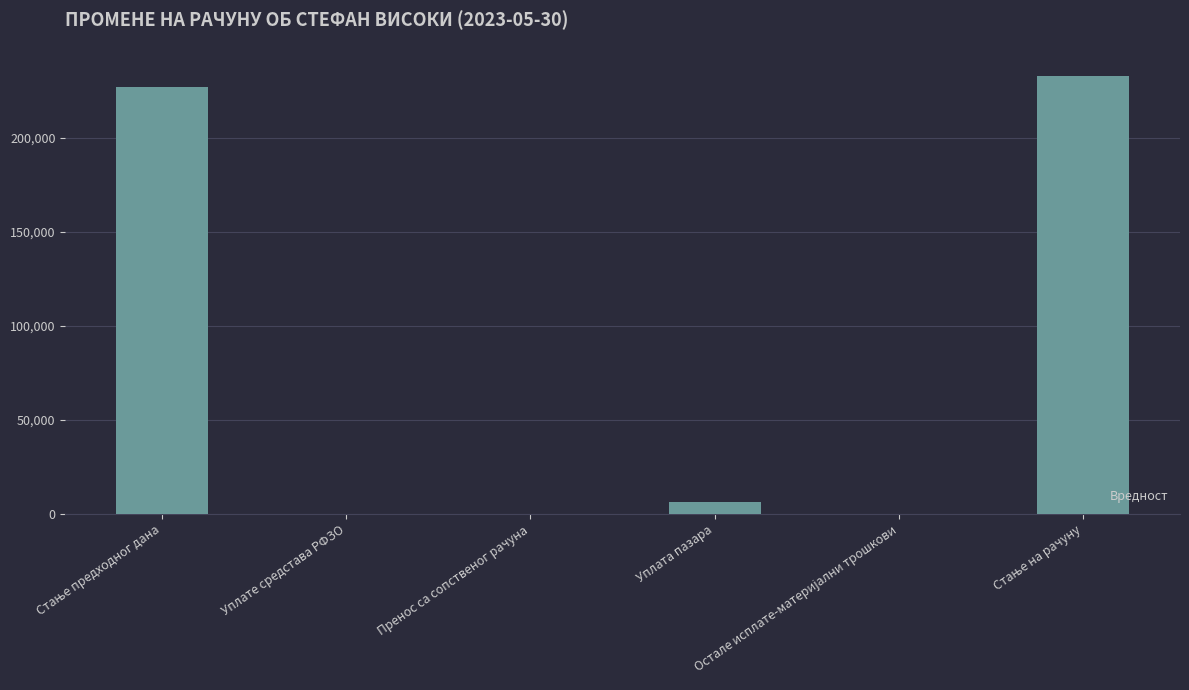

What is the sum of all values?

466097.5